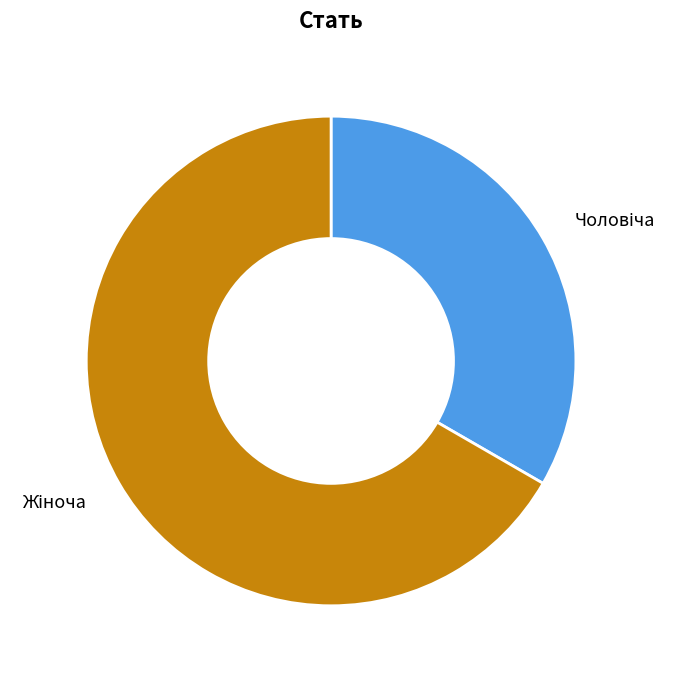

How many segments does this pie chart have?

2